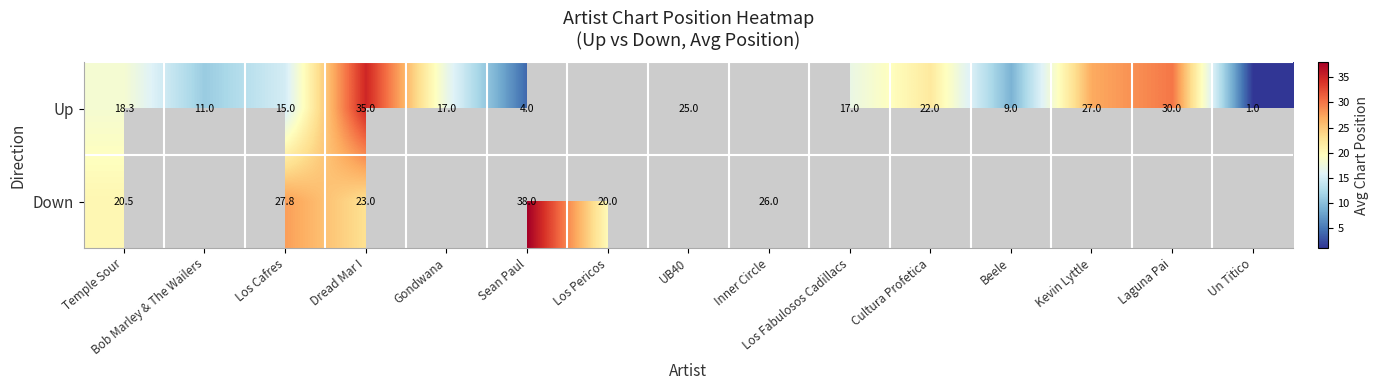

What is the sum of the Up values at Kevin Lyttle and Beele?

36.0